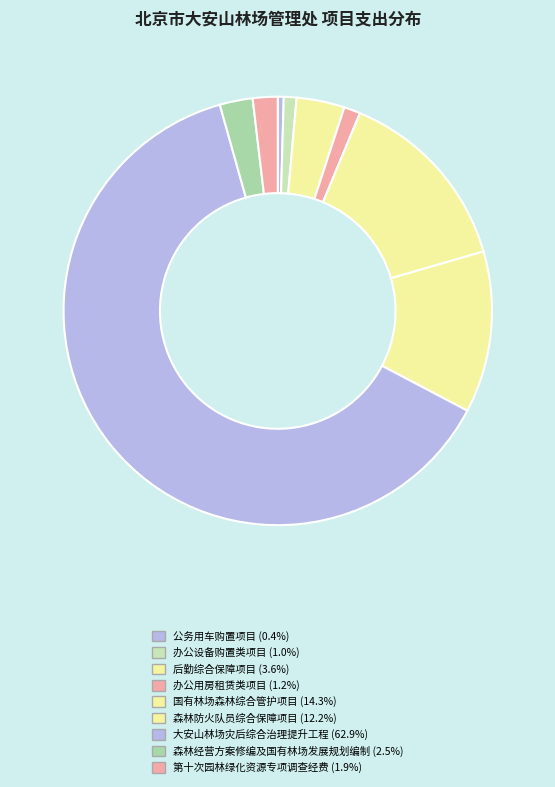

Does any single category account for the majority?

Yes